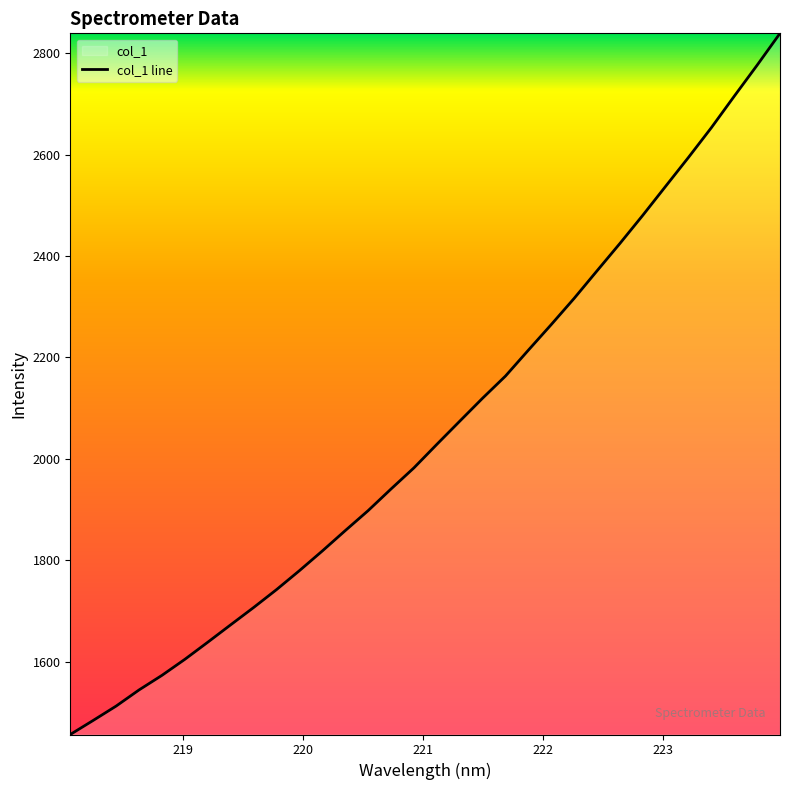

What is the greatest value displayed?

2838.8